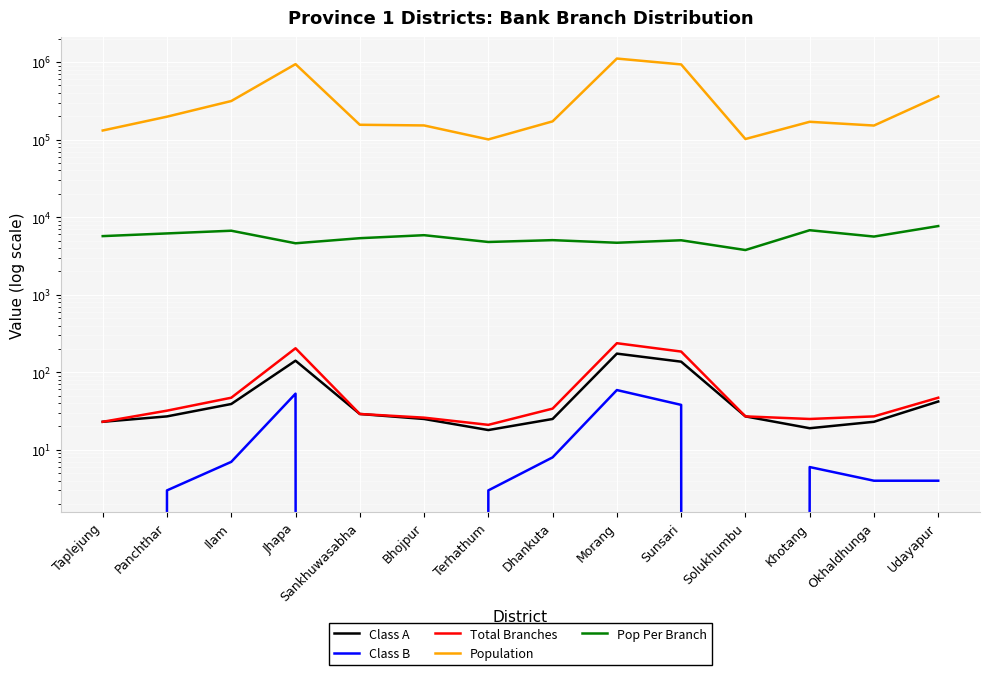

Which has a higher value, Dhankuta or Taplejung?

Dhankuta